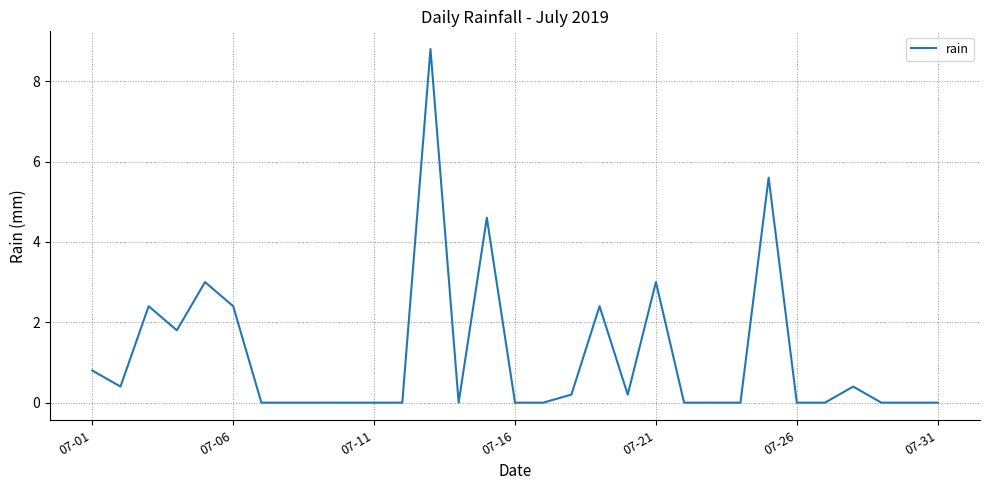

What is the difference between the maximum and minimum values?

8.8